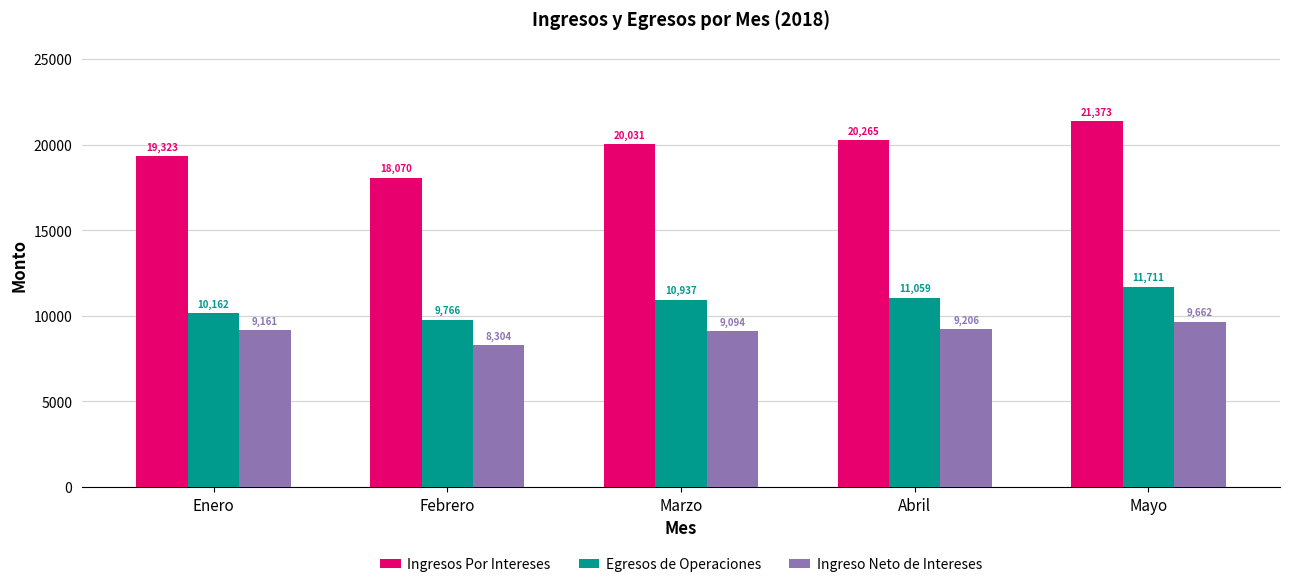

At which category is the sum across all series the highest?

Mayo